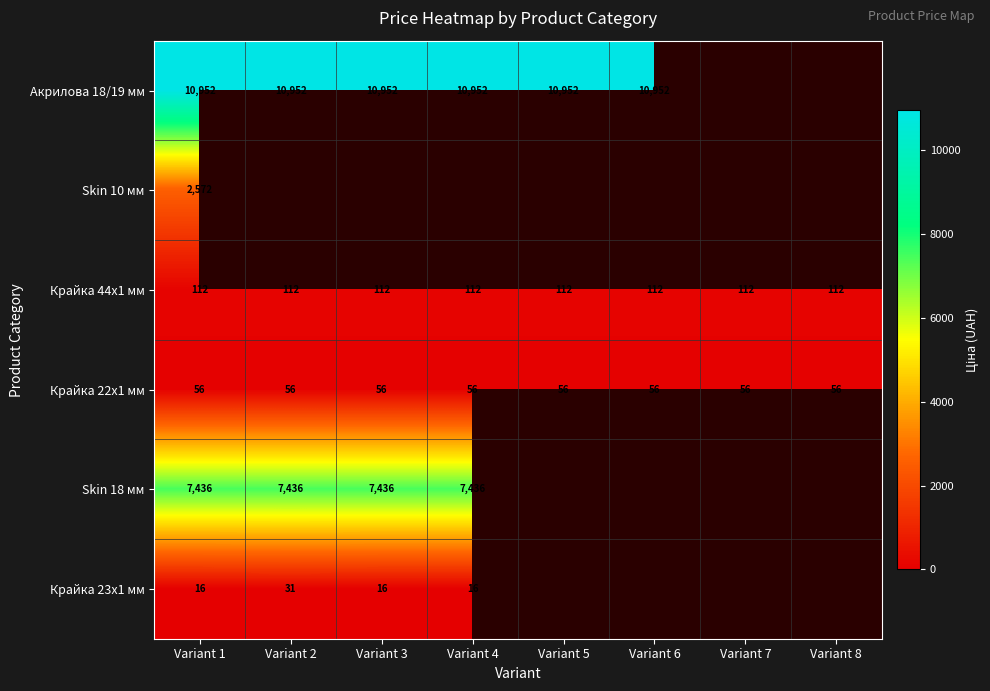

What is the sum of all Крайка 44x1 мм values?

896